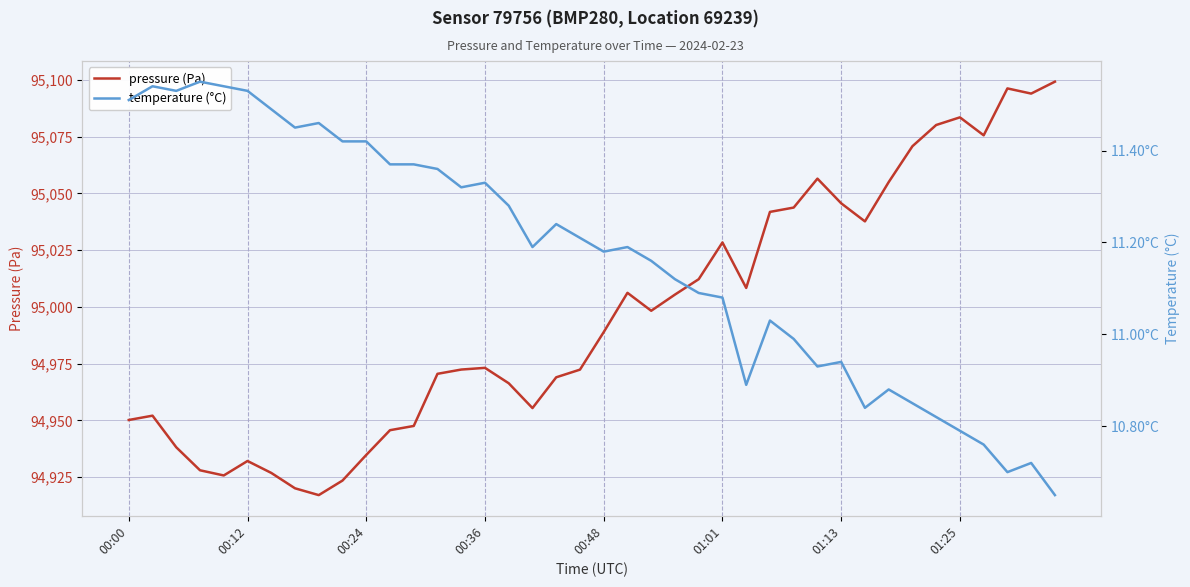

True or false: temperature (°C) and pressure (Pa) intersect in this chart.

False